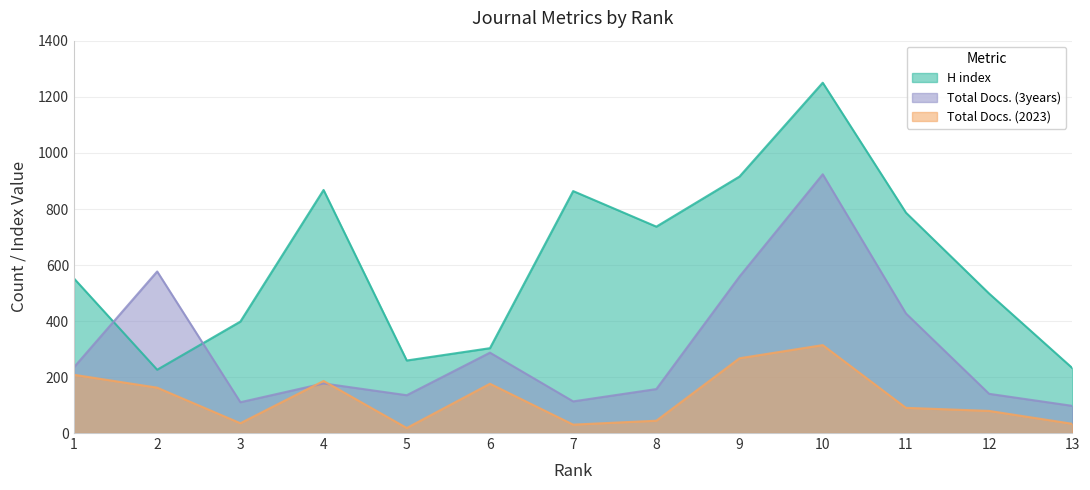

What is the difference between the maximum and minimum values in the H index series?

1025